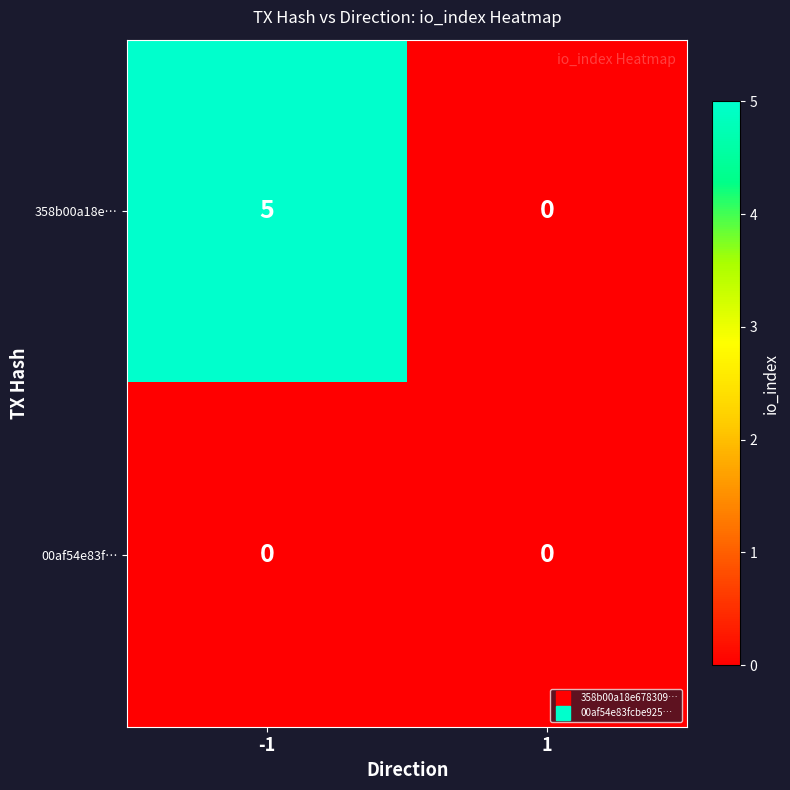

List the series in order of their peak value, highest first.

358b00a18e…, 00af54e83f…